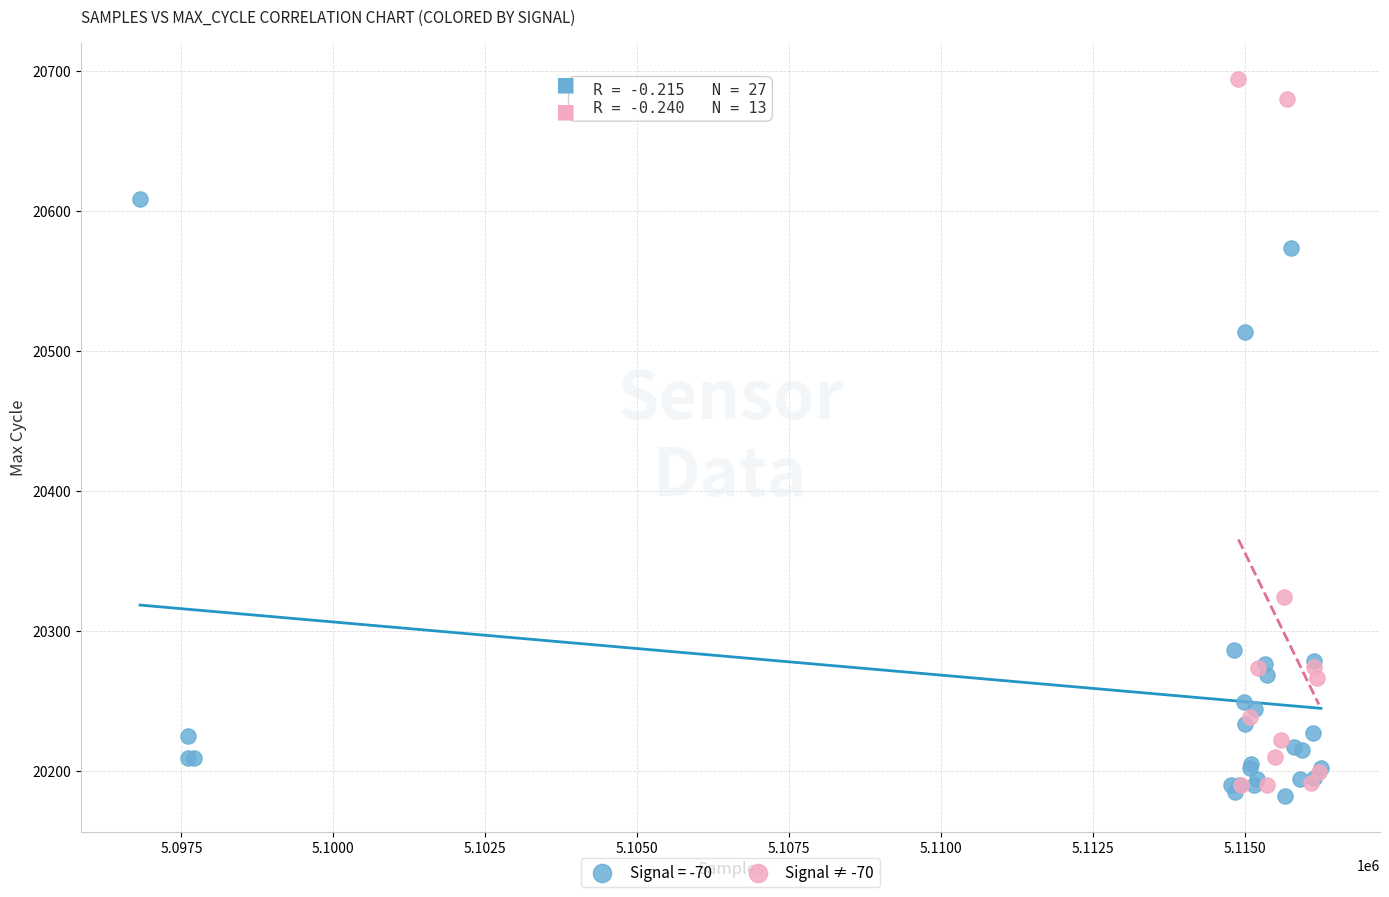

Which series reaches the maximum Y coordinate?

Signal ≠ -70